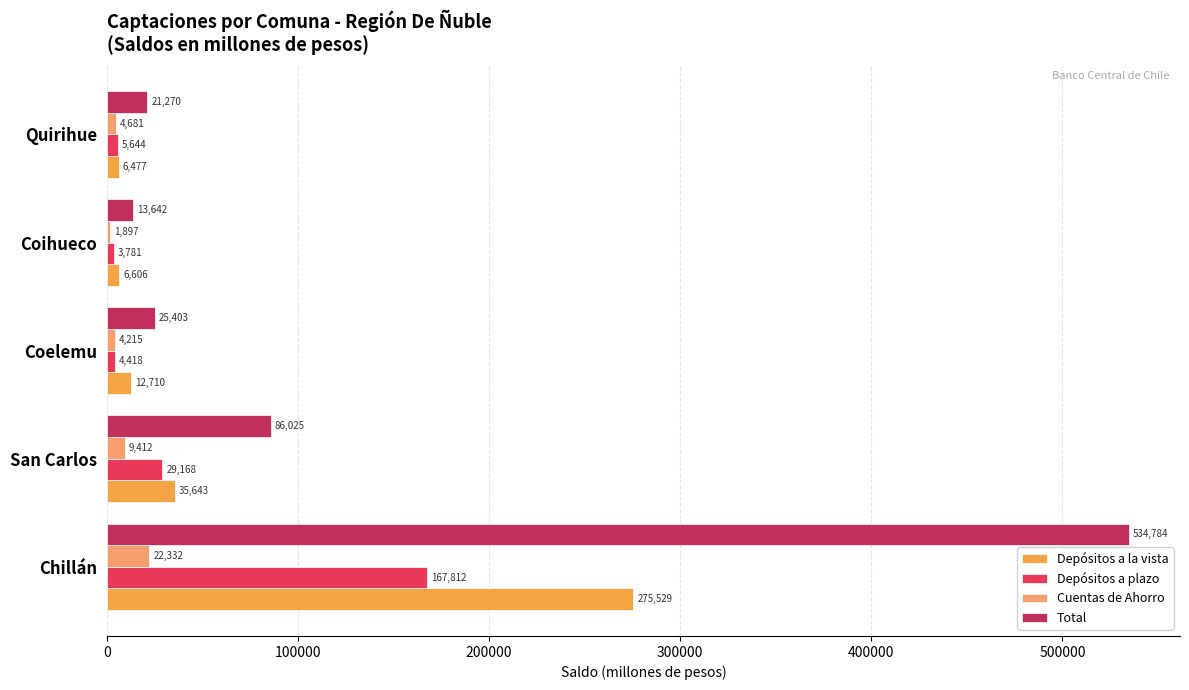

Rank the series at Coihueco from highest to lowest value.

Total, Depósitos a la vista, Depósitos a plazo, Cuentas de Ahorro